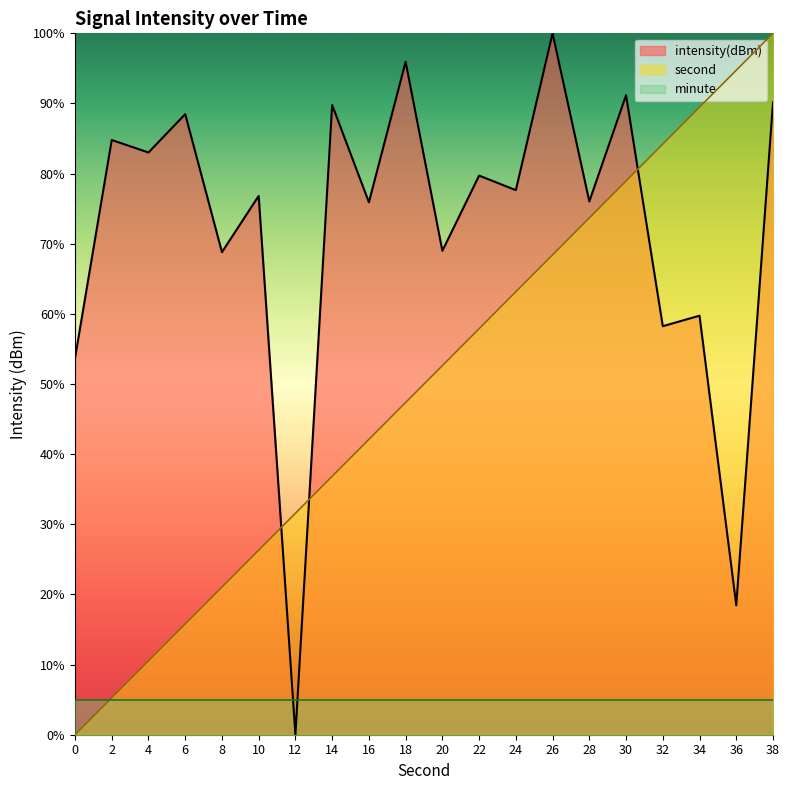

Reading right to left, transcribe all the data shown in this chart.

second: 100.0	94.7	89.5	84.2	78.9	73.7	68.4	63.2	57.9	52.6	47.4	42.1	36.8	31.6	26.3	21.1	15.8	10.5	5.3	0.0
intensity: 90.1	18.5	59.7	58.2	91.2	76.0	100.0	77.6	79.7	69.0	95.9	75.9	89.8	0.0	76.8	68.8	88.5	83.0	84.8	53.7